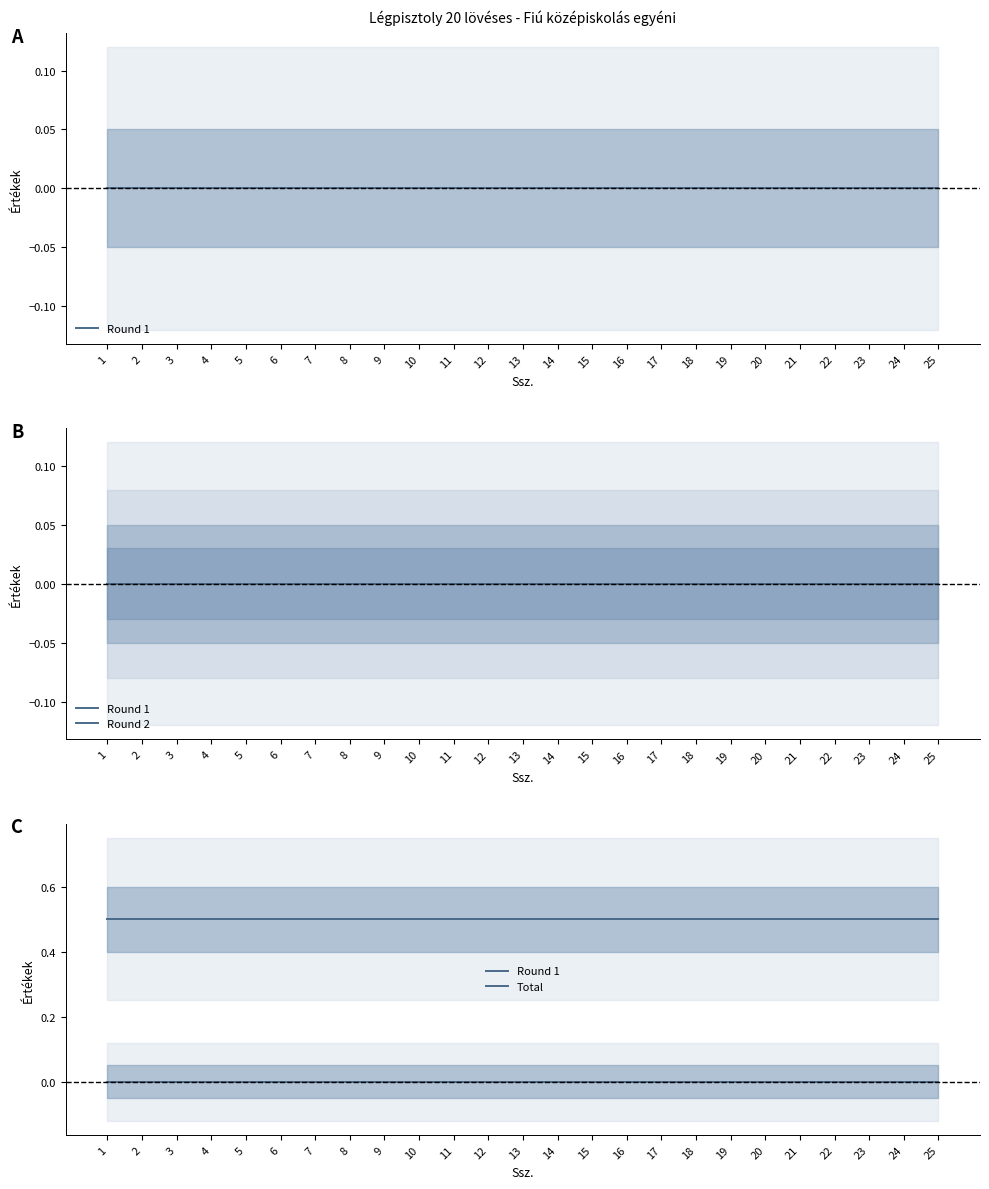

The Round 1 series shows 0.0 at 7. True or false?

True